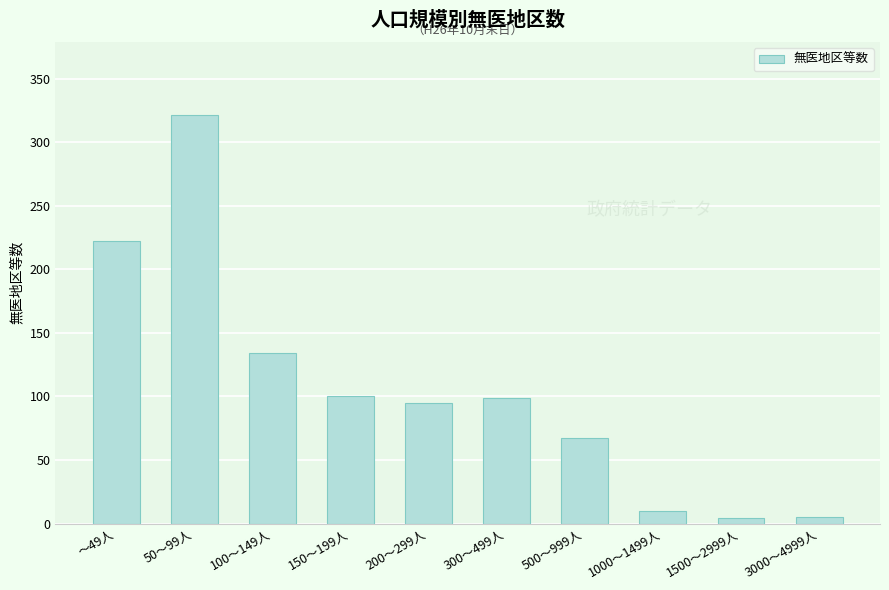

The value at 1500～2999人 is 4. True or false?

True